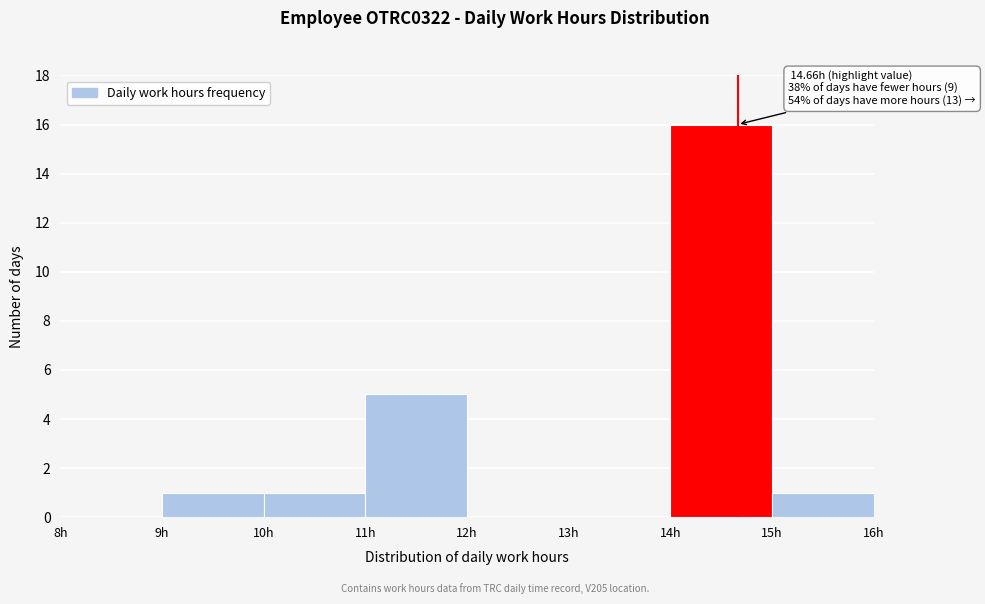

Over which range of the x-axis is the bar tallest?

14 to 15